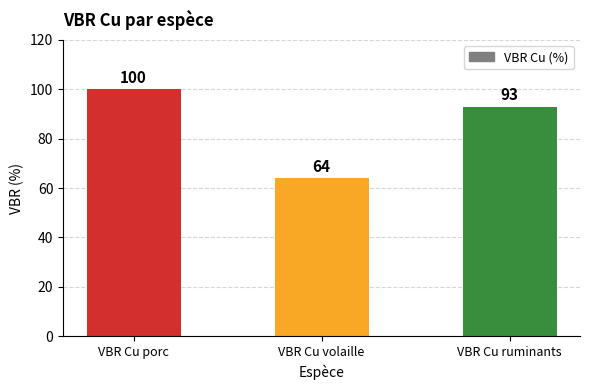

The value at VBR Cu volaille is 41. True or false?

False